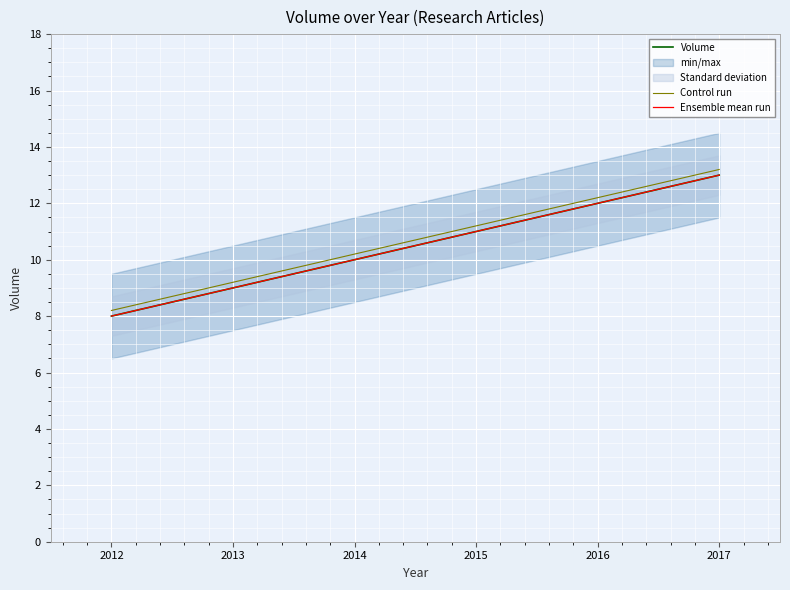

Count the Ensemble mean run values in the range 9 to 13.

3